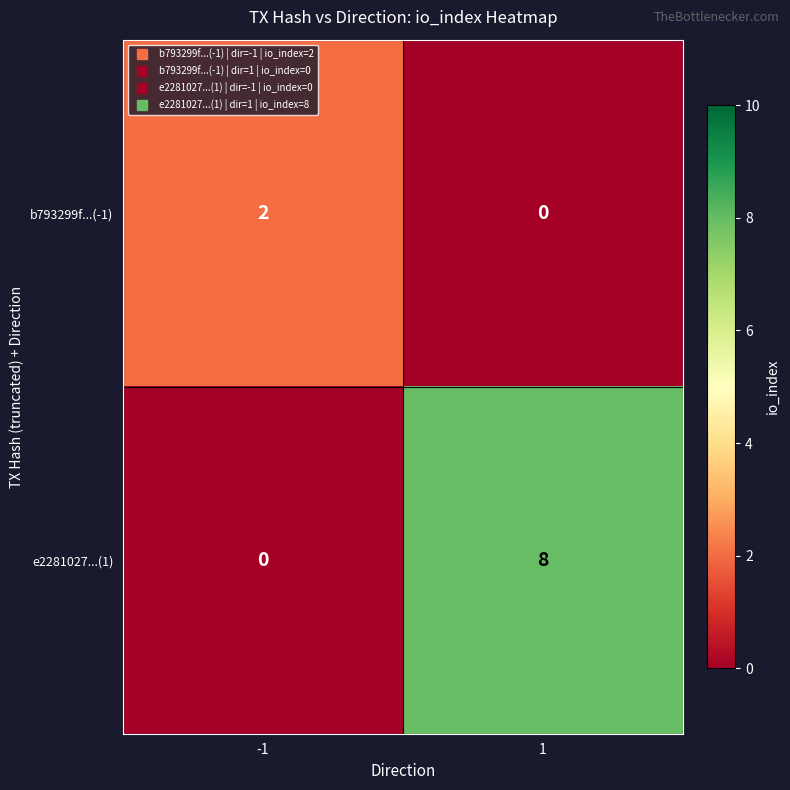

What is the difference between the highest and lowest values at 1?

8